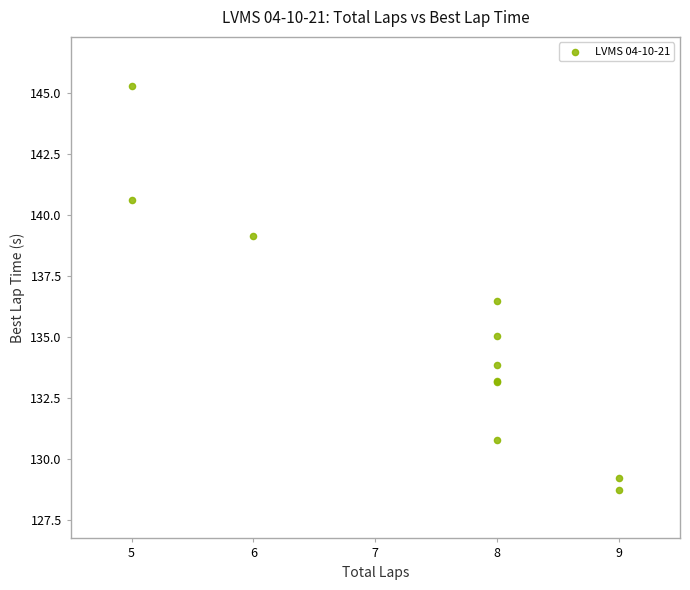

What Y value in the scatter plot is closest to 137?

136.5